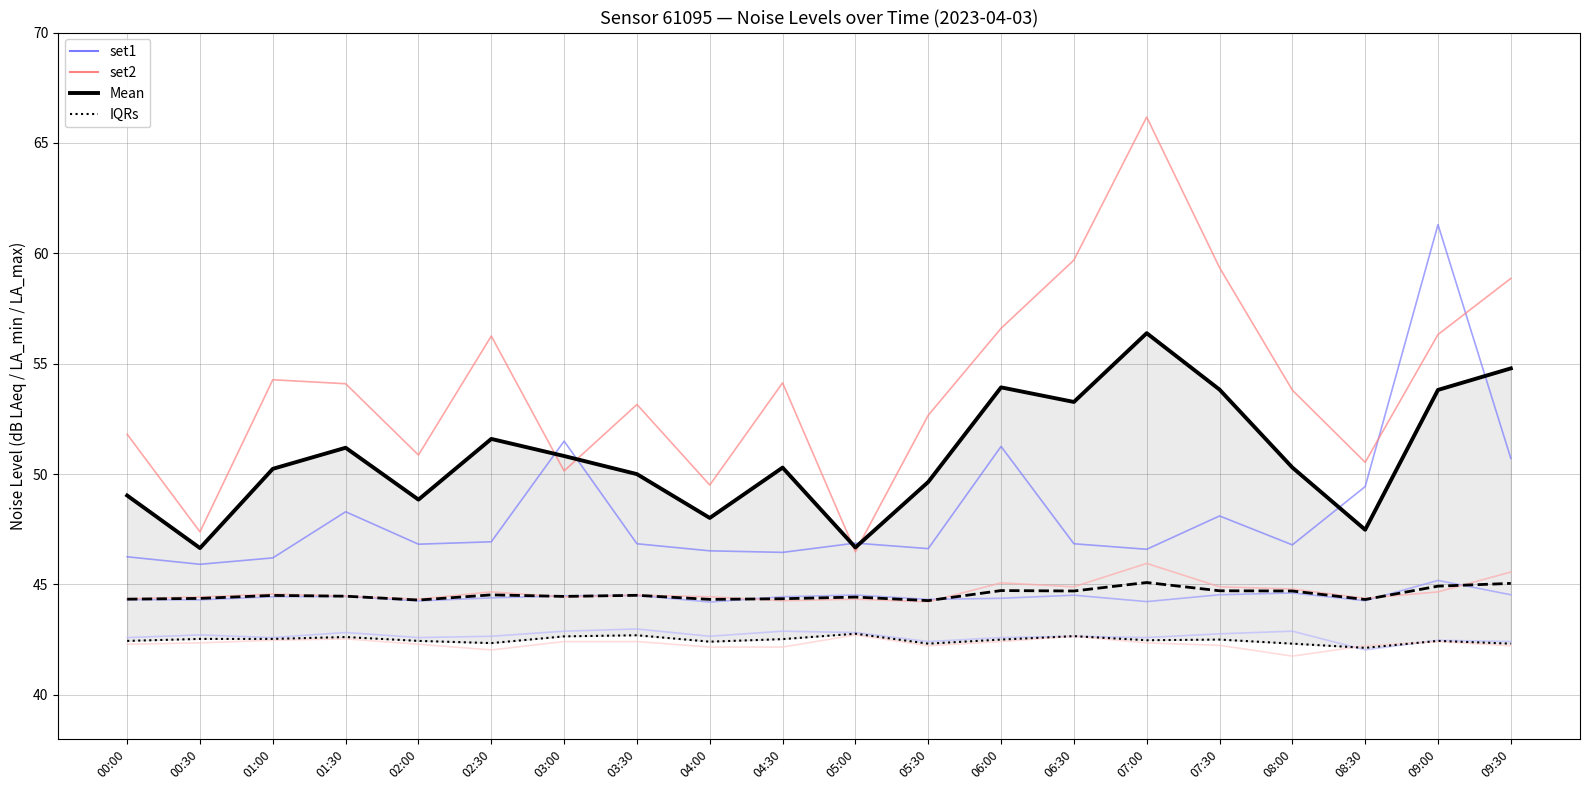

List the series in order of their overall mean, highest first.

LA_max / LAeq / LA_min (set2), Mean (LA_max), LA_max / LAeq / LA_min (set1), Mean (LAeq), IQRs (LA_min)